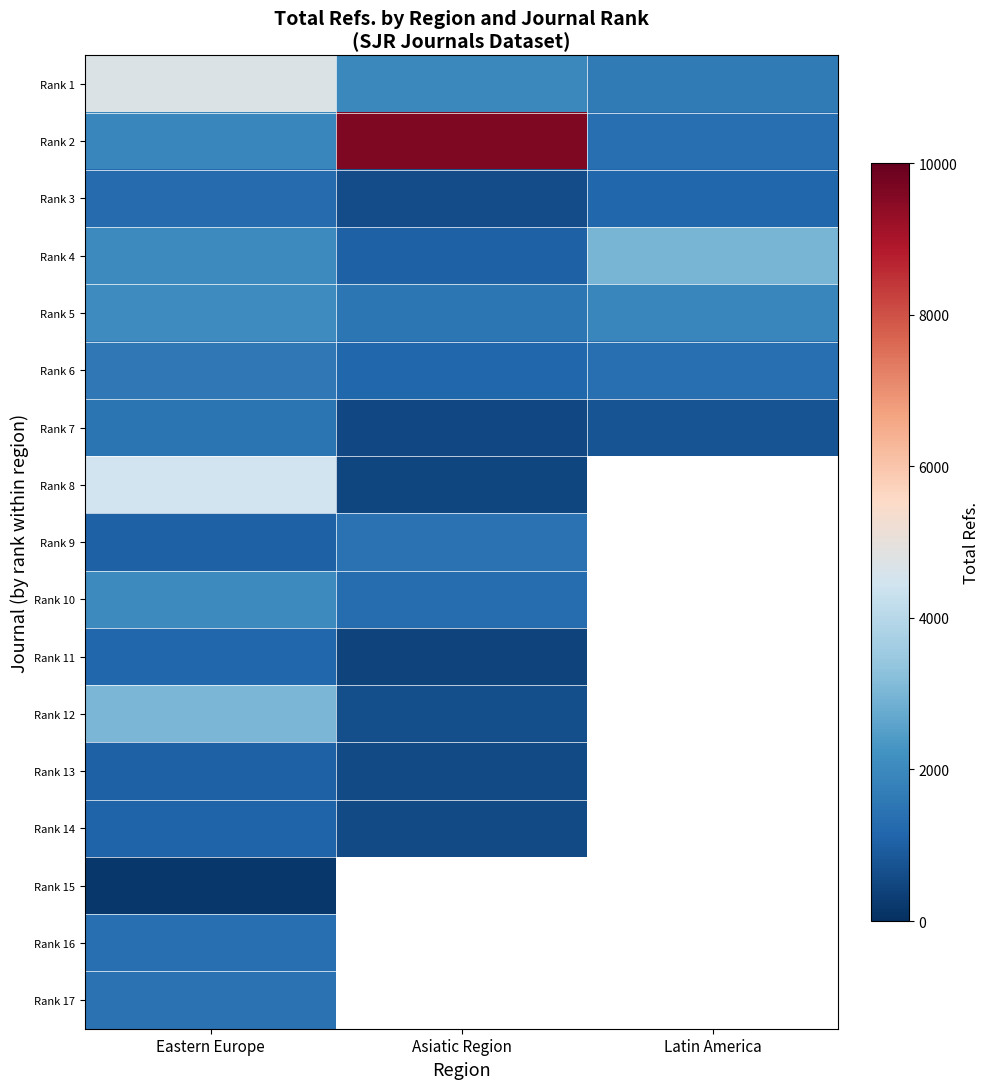

How many data points in Rank 1 are less than 1966?

1